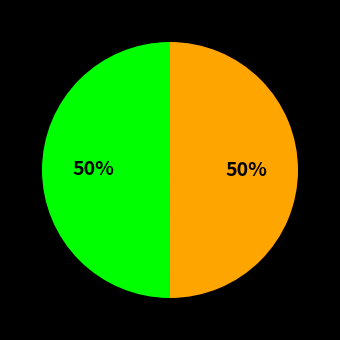

To the nearest percent, what is the average slice percentage?

50%